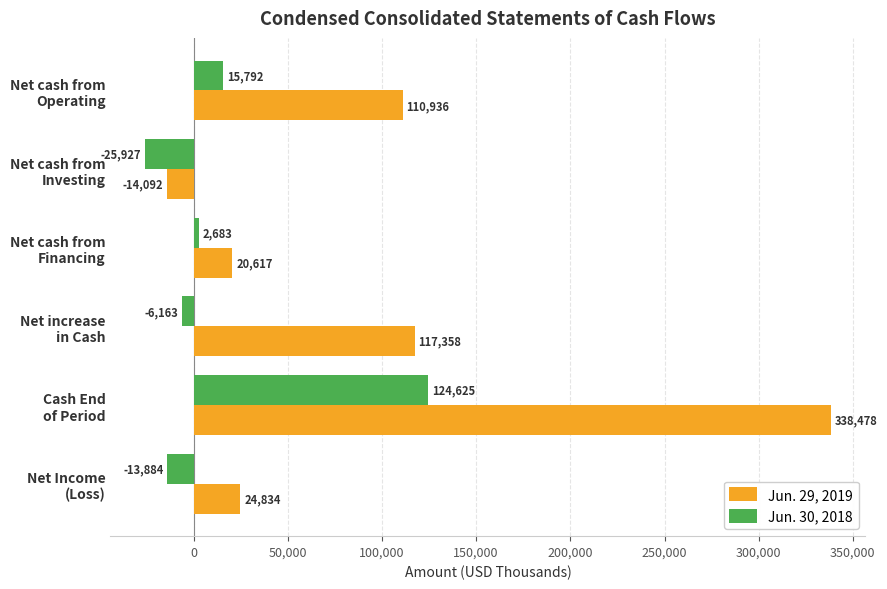

At which category is the sum across all series the highest?

Cash End
of Period